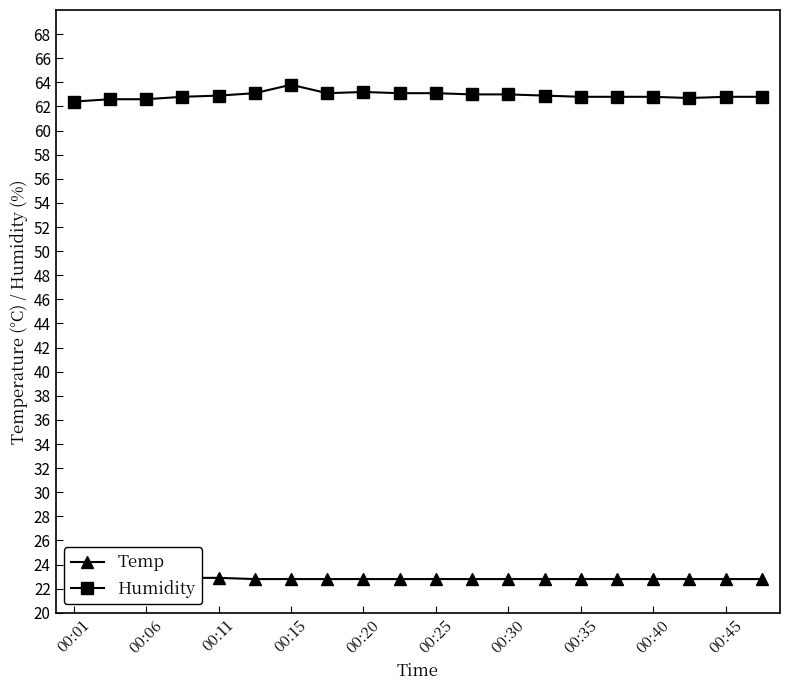

The Humidity series shows 63.0 at 11. True or false?

True